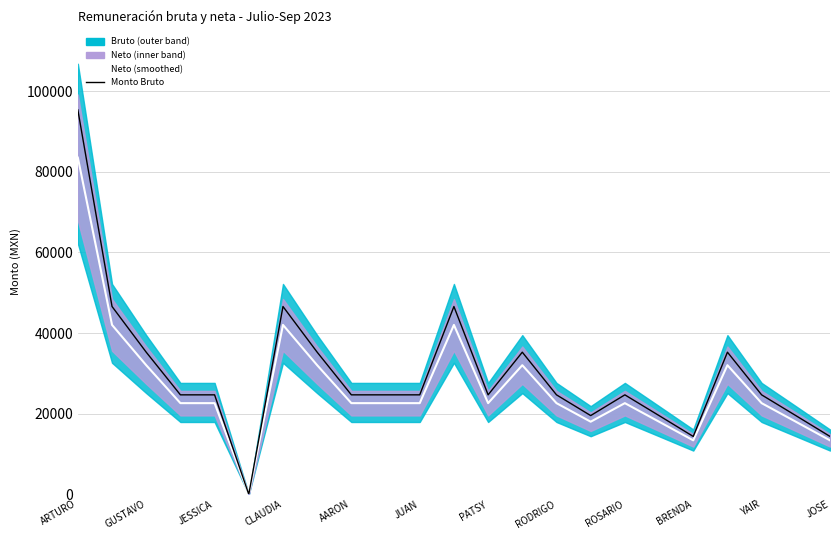

Count the number of categories in the chart.

23